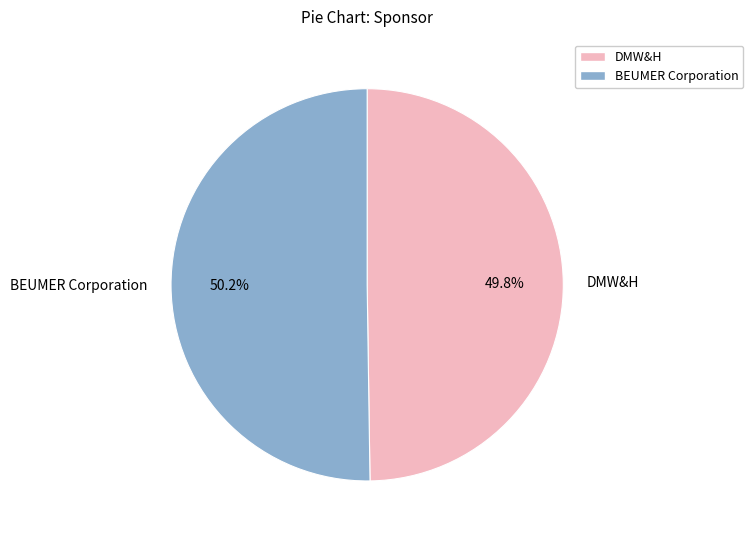

What is the ratio of the value at BEUMER Corporation to the value at DMW&H?

1.0